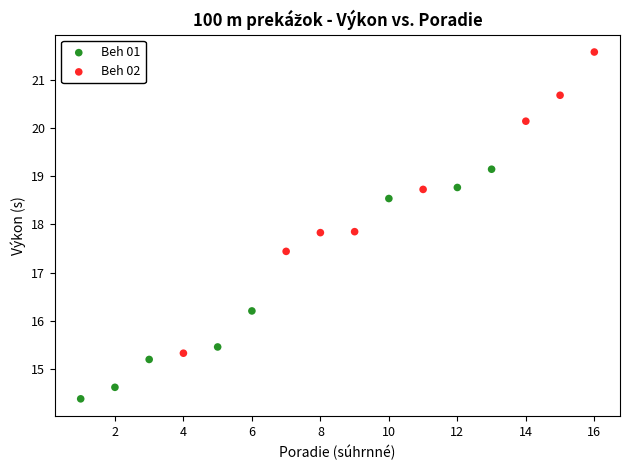

Which series has the widest spread of Y values?

Beh 02